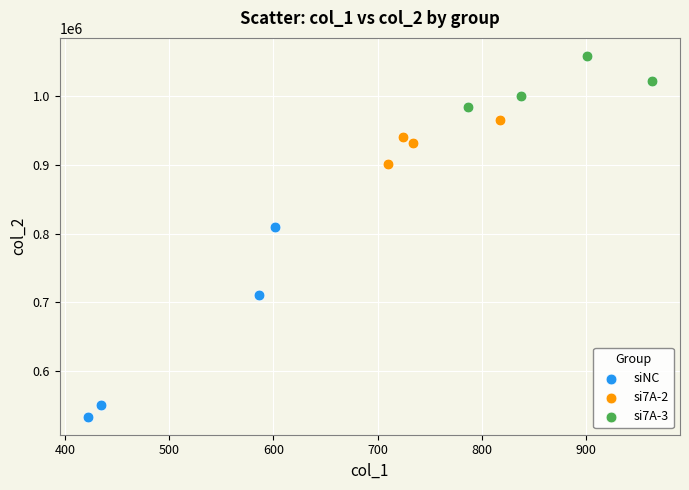

Which series reaches the minimum Y coordinate?

siNC